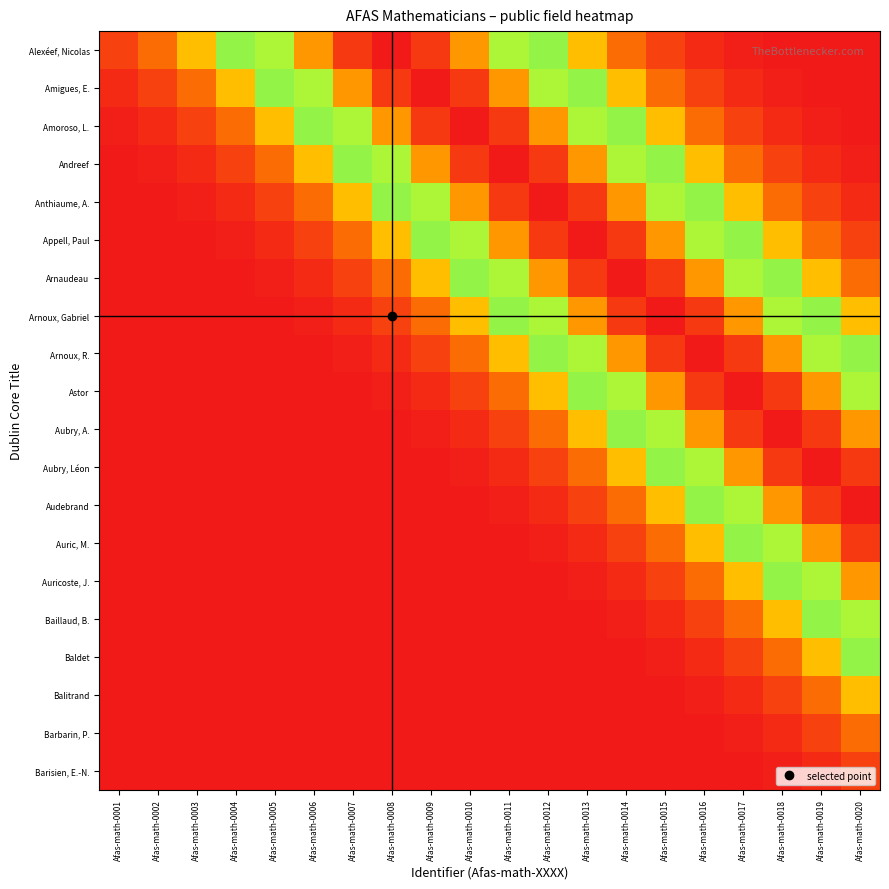

At which category is the sum across all series the highest?

Afas-math-0017